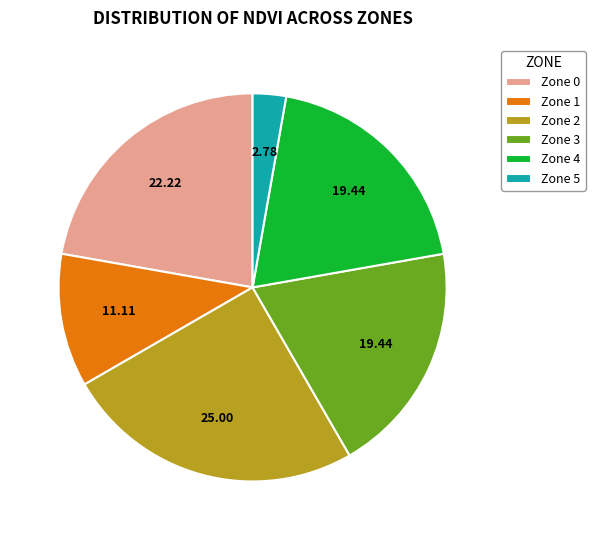

Do Zone 3 and Zone 4 together represent more than half of the pie?

No